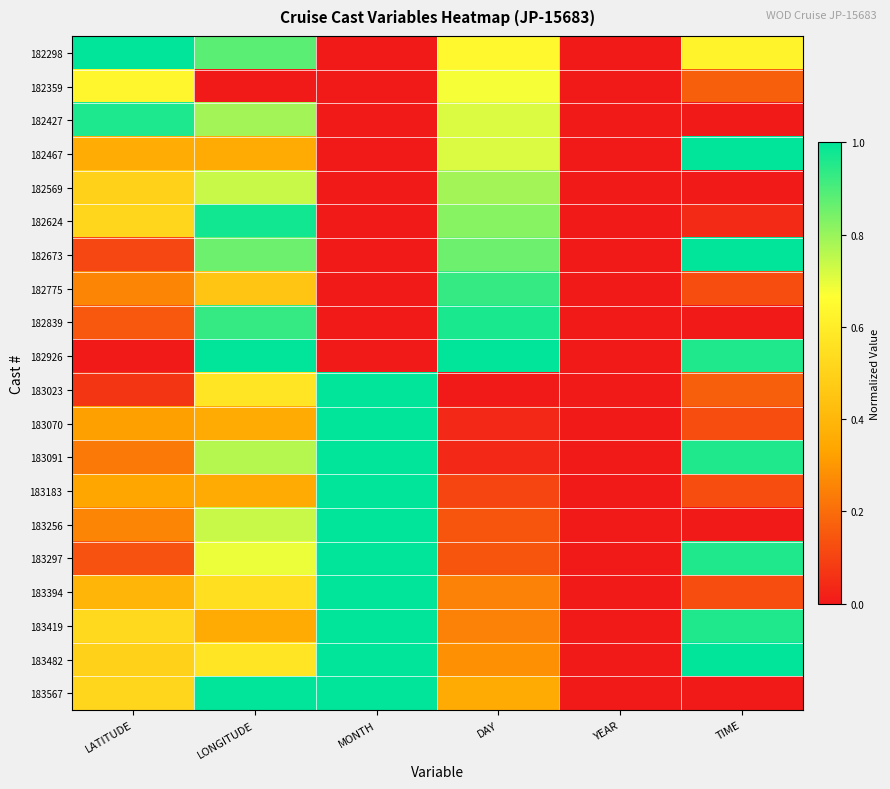

Between LATITUDE and LONGITUDE, which is larger?

LATITUDE